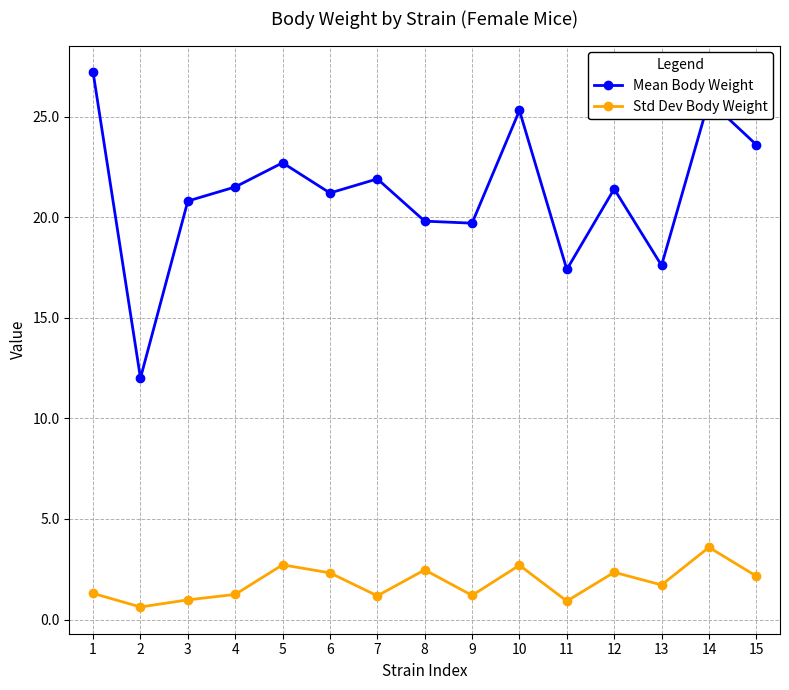

At which category does Mean Body Weight reach its first local peak?

5